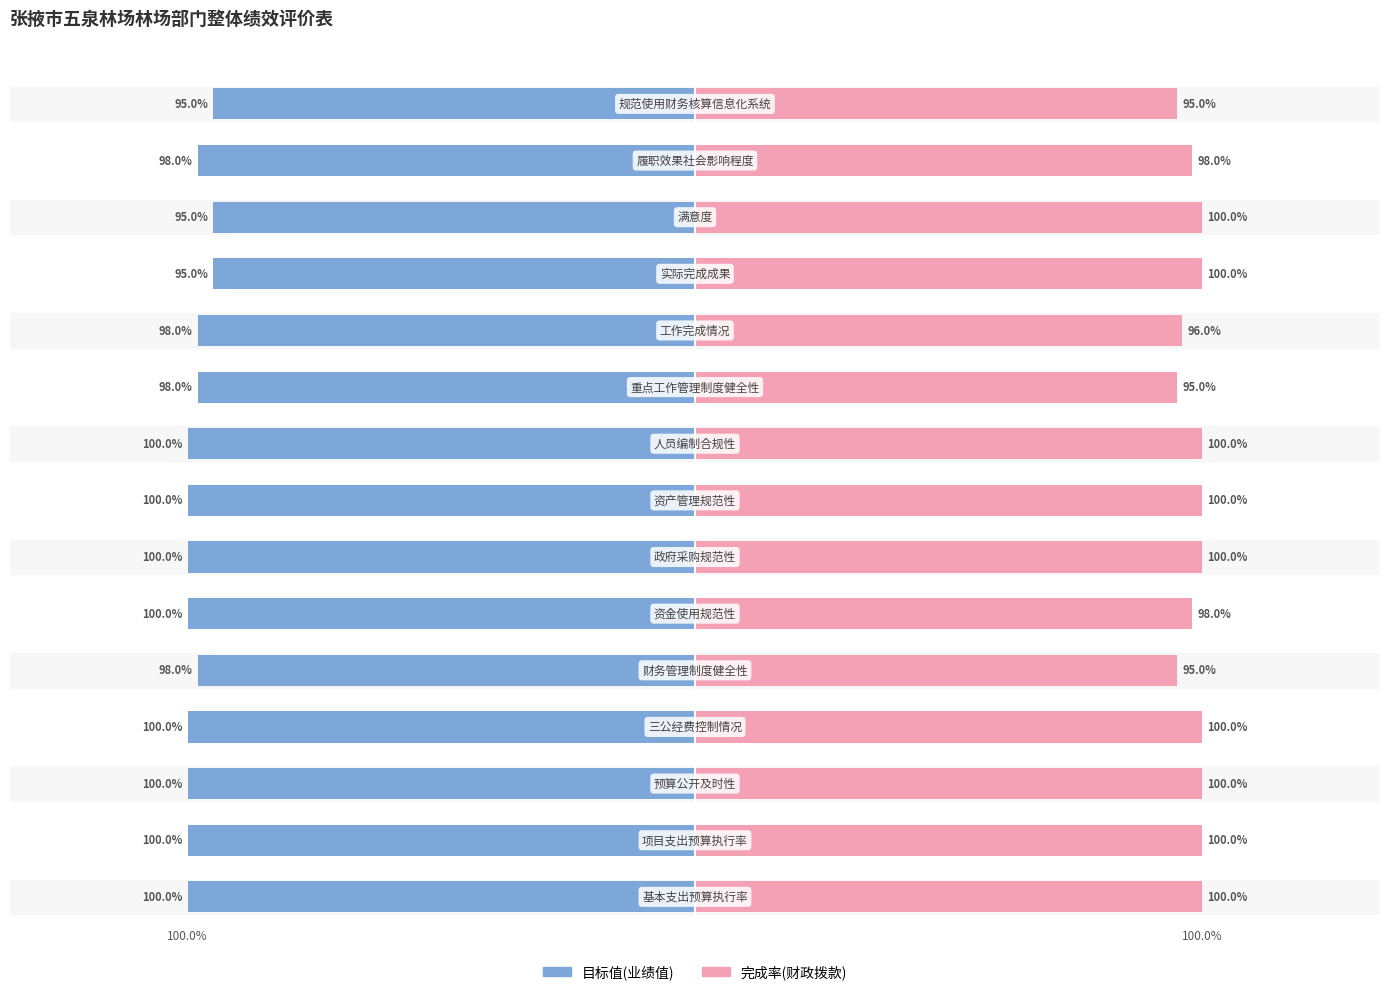

How many bars are there in each group?

2